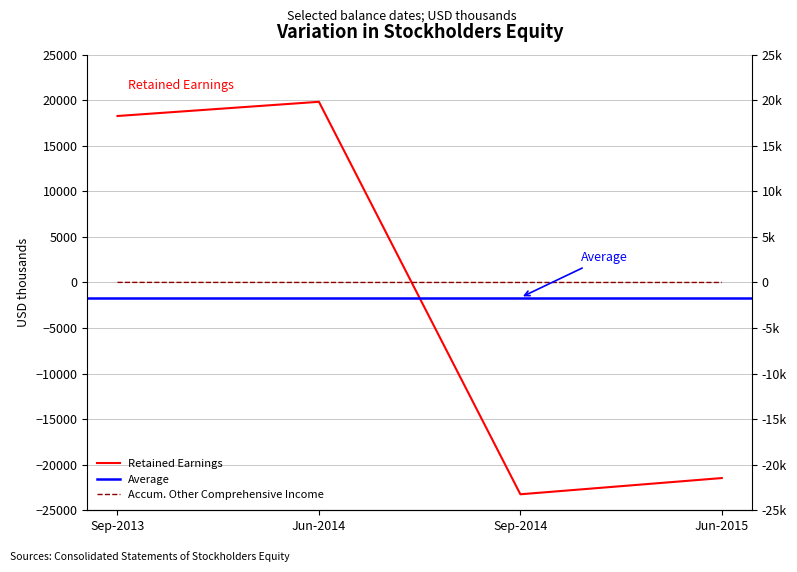

True or false: Accumulated Other Comprehensive Income has more than 0 interior local peaks.

False